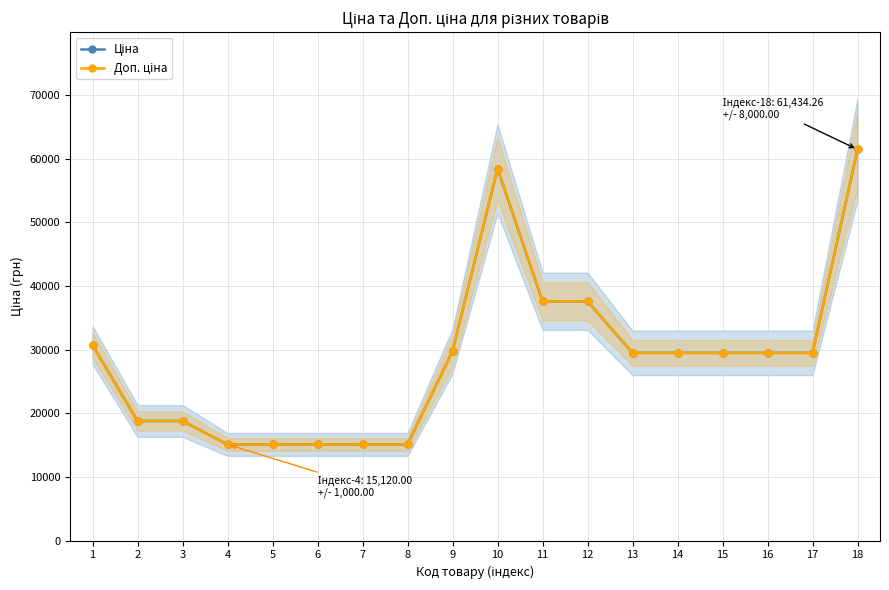

Reading left to right, list all the values displayed in this chart.

Ціна: 30717.1	18796.8	18796.8	15120.0	15120.0	15120.0	15120.0	15120.0	29747.2	58426.5	37593.6	37593.6	29491.5	29491.5	29491.5	29491.5	29491.5	61434.3
Доп. ціна: 30717.1	18796.8	18796.8	15120.0	15120.0	15120.0	15120.0	15120.0	29747.2	58426.5	37593.6	37593.6	29491.5	29491.5	29491.5	29491.5	29491.5	61434.3